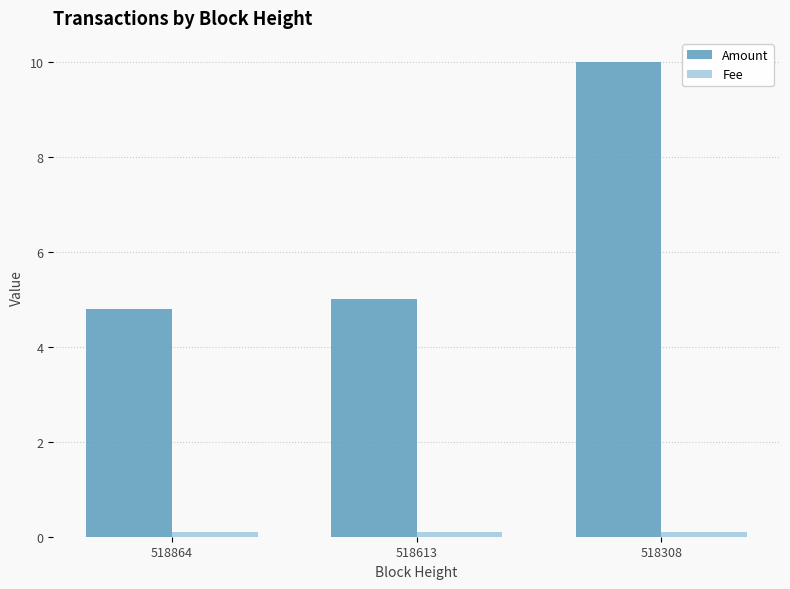

The Amount series shows 4.8 at 518864. True or false?

True